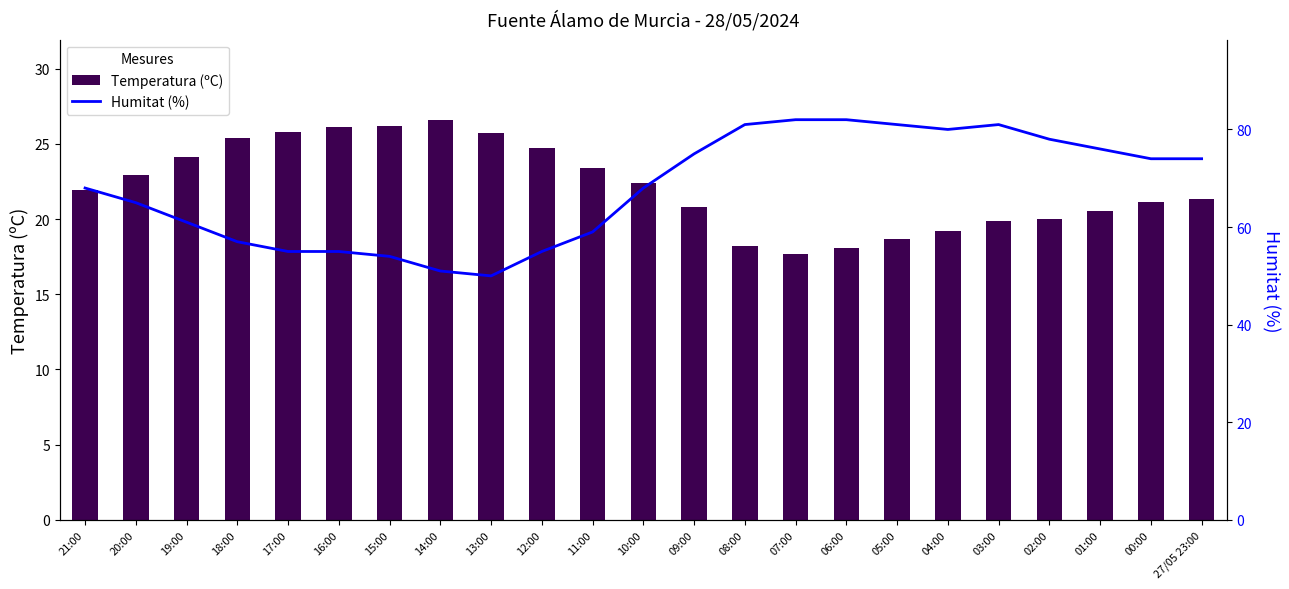

What is the total value across all series at 02:00?

98.0